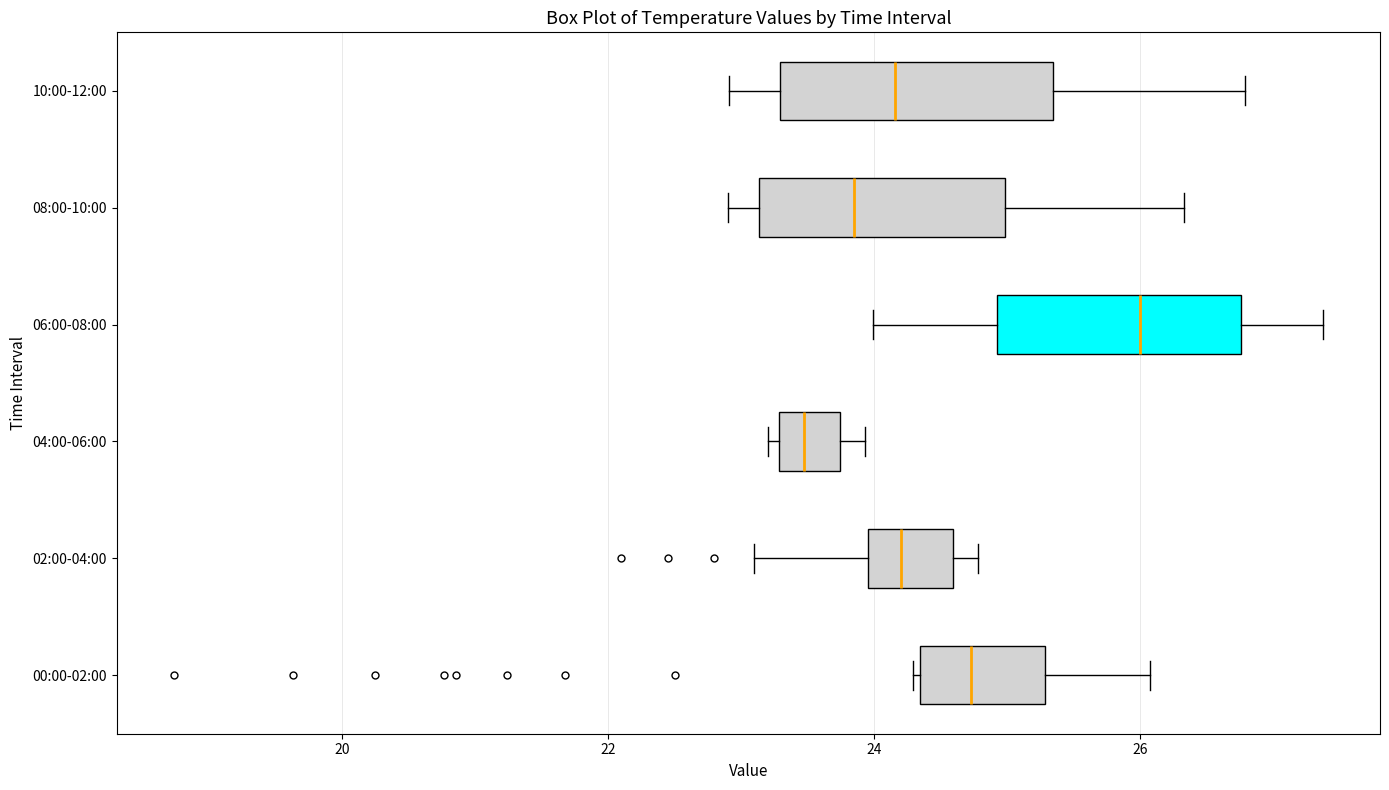

Which box has the furthest to the left median line?

04:00-06:00